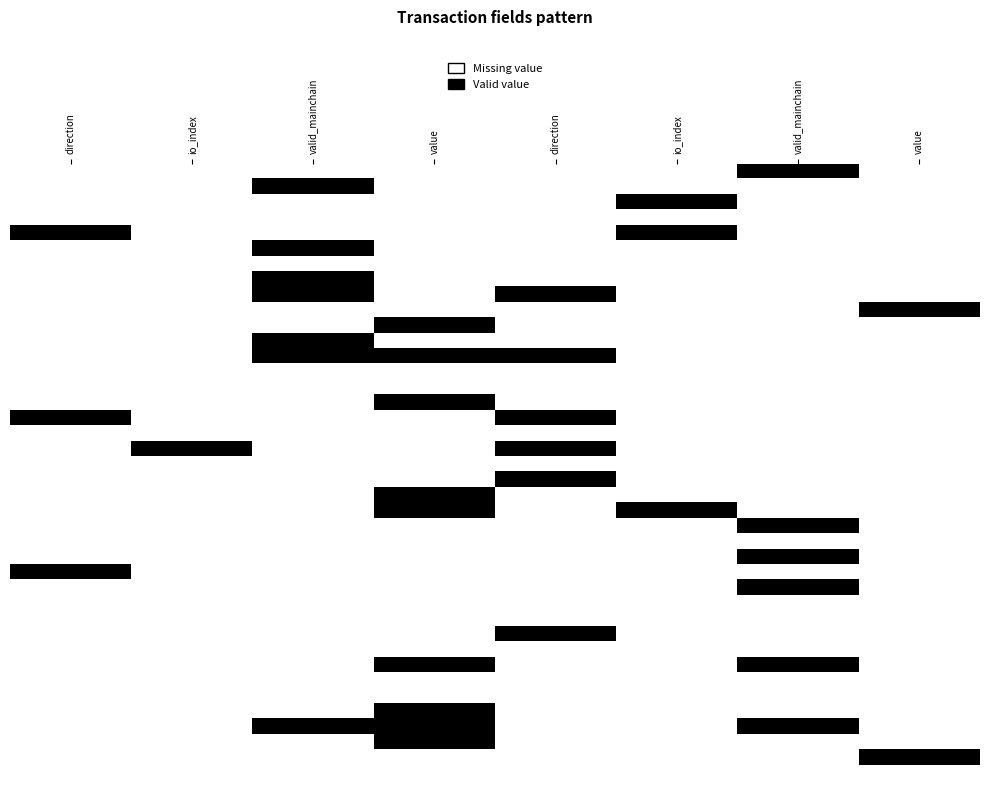

What is the total value across all series at io_index?

39